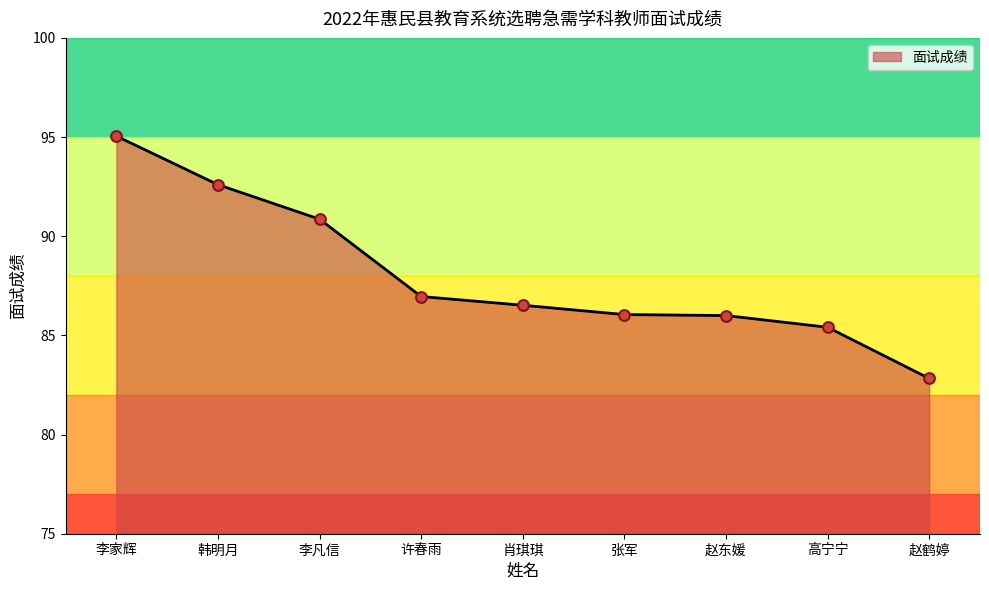

What is the change in value from 李家辉 to 张军?

-9.0